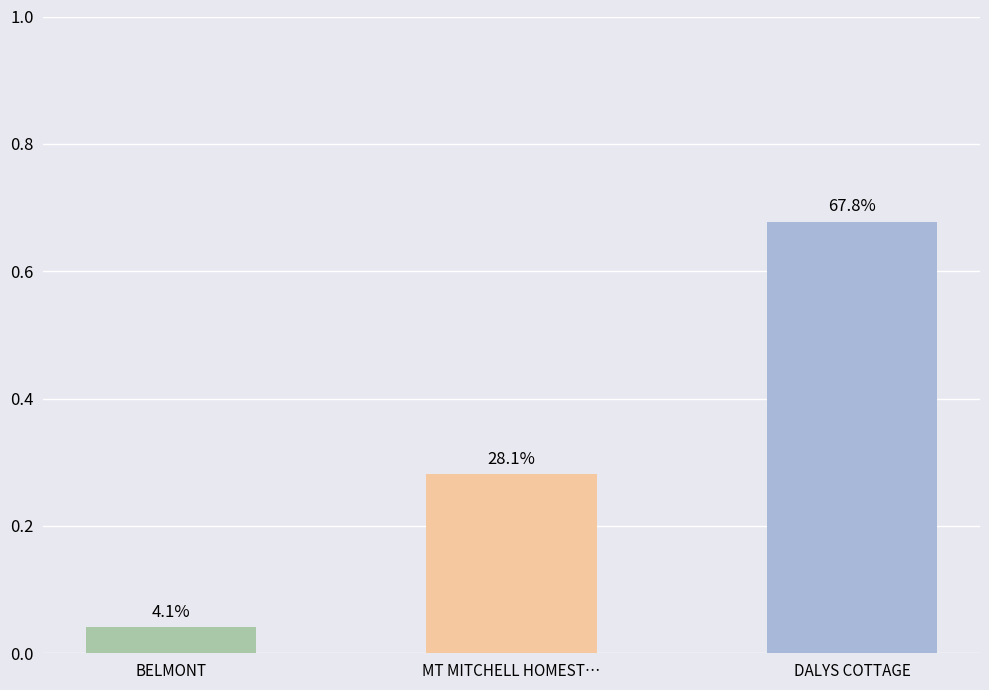

What is the difference between the maximum and minimum values?

0.6